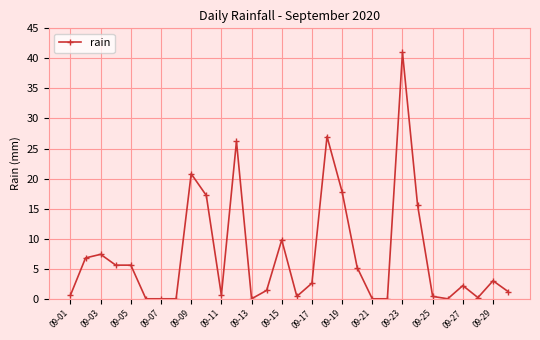

Is this an area chart (filled region under the line)?

No